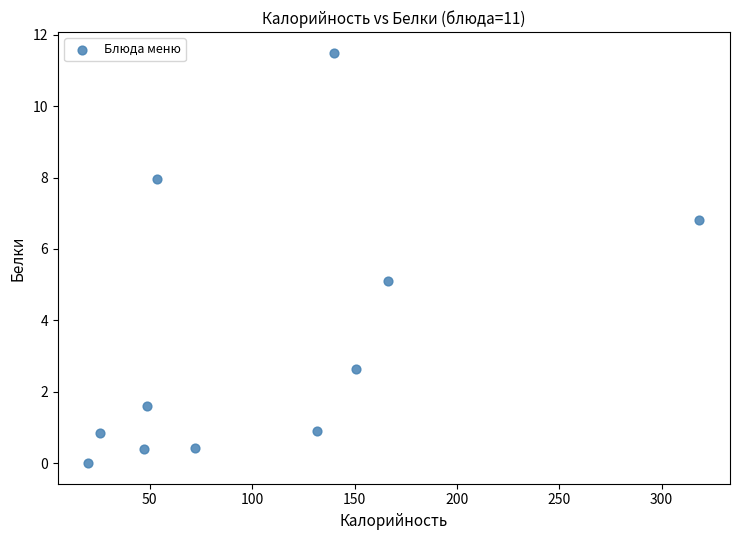

What is the range of X values (max minus min)?

298.5